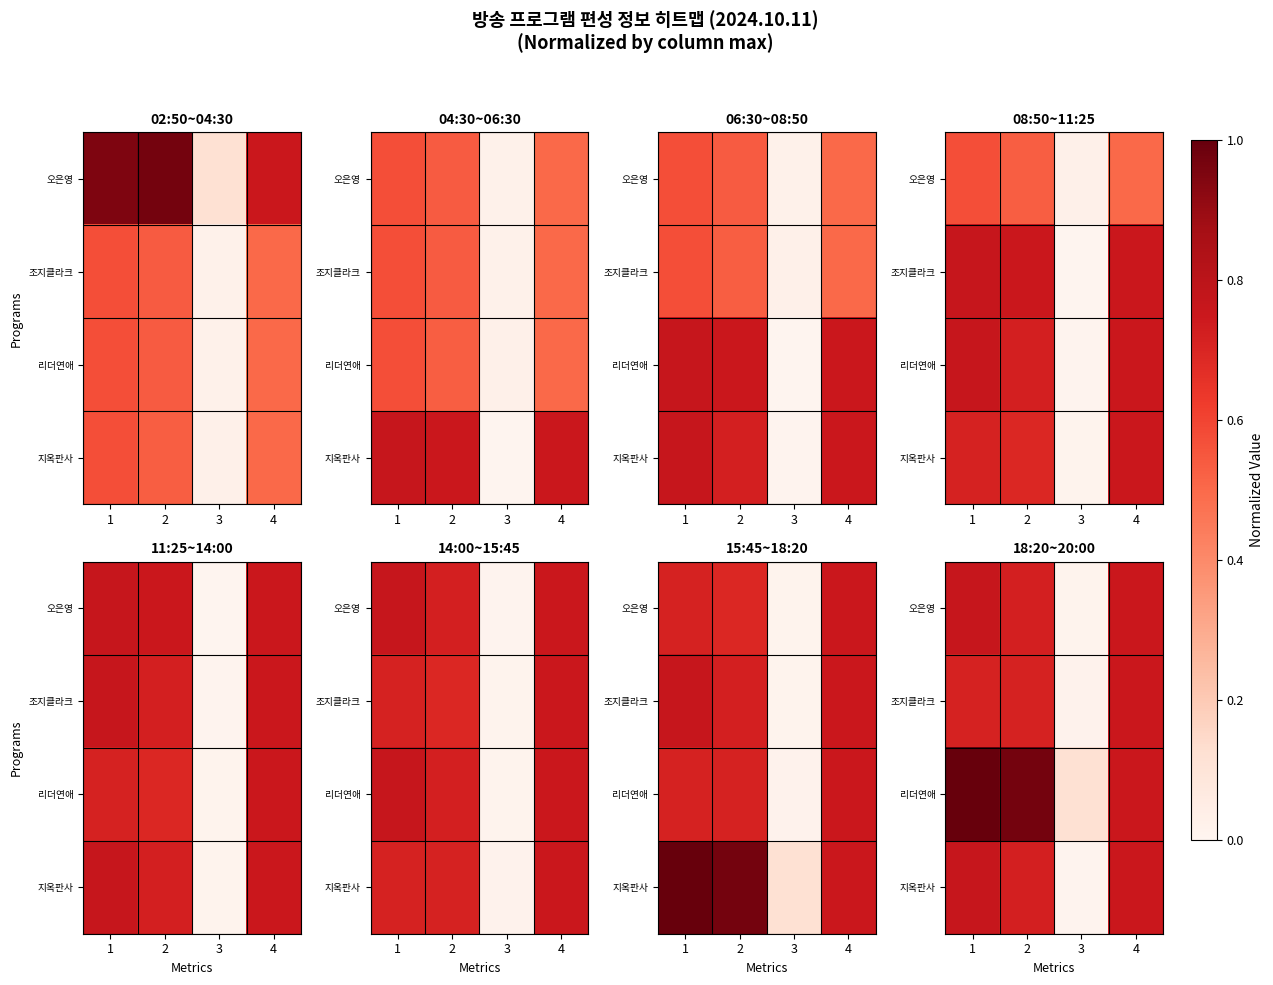

Which series has the largest total across all categories?

리더연애